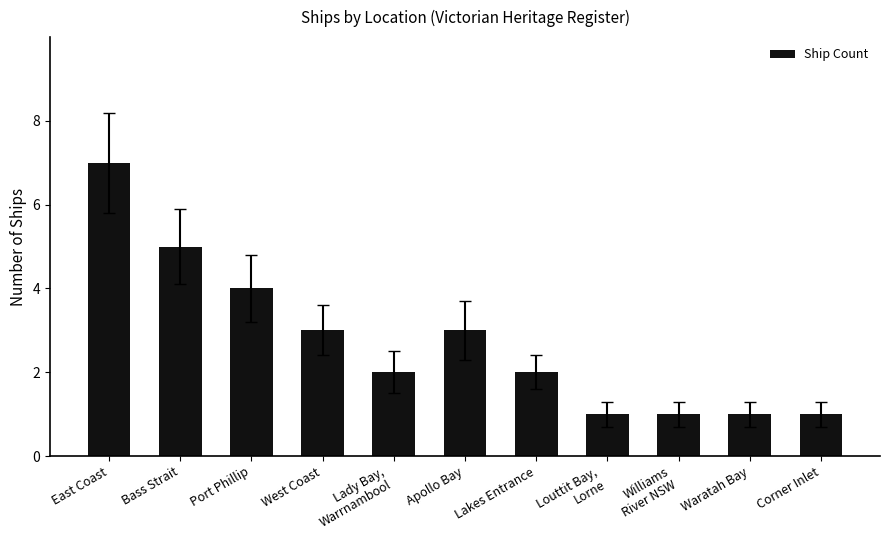

Is it true that the value at Lakes Entrance is 2?

True